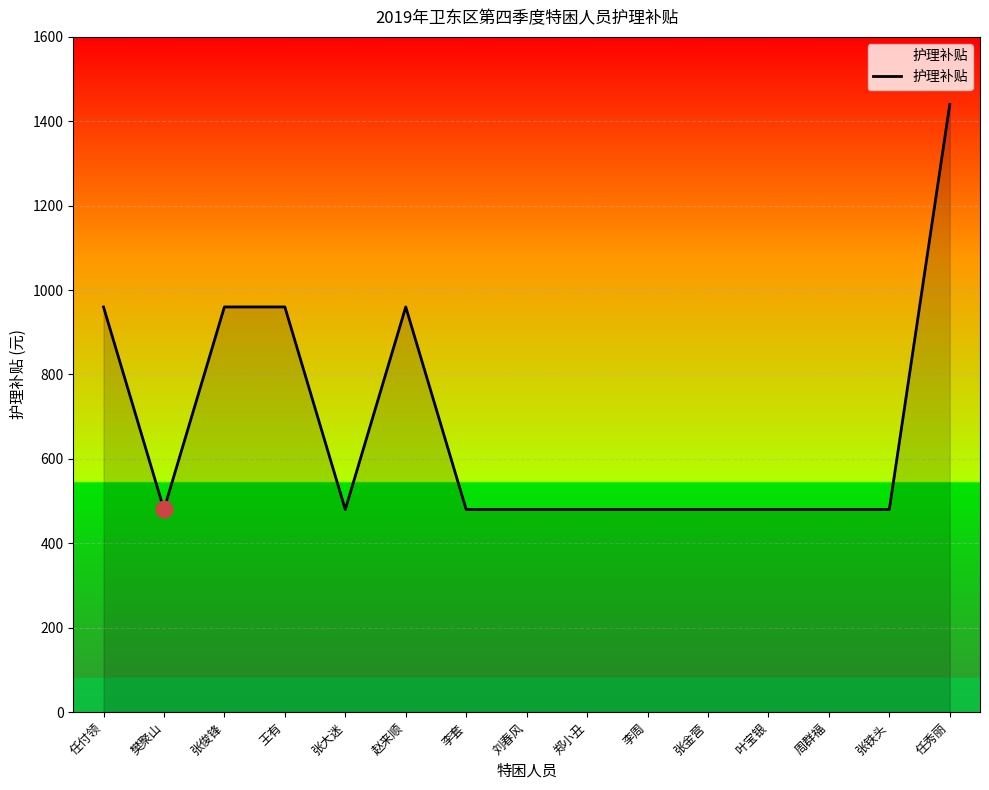

Is it true that the value at 赵来顺 is 442?

False